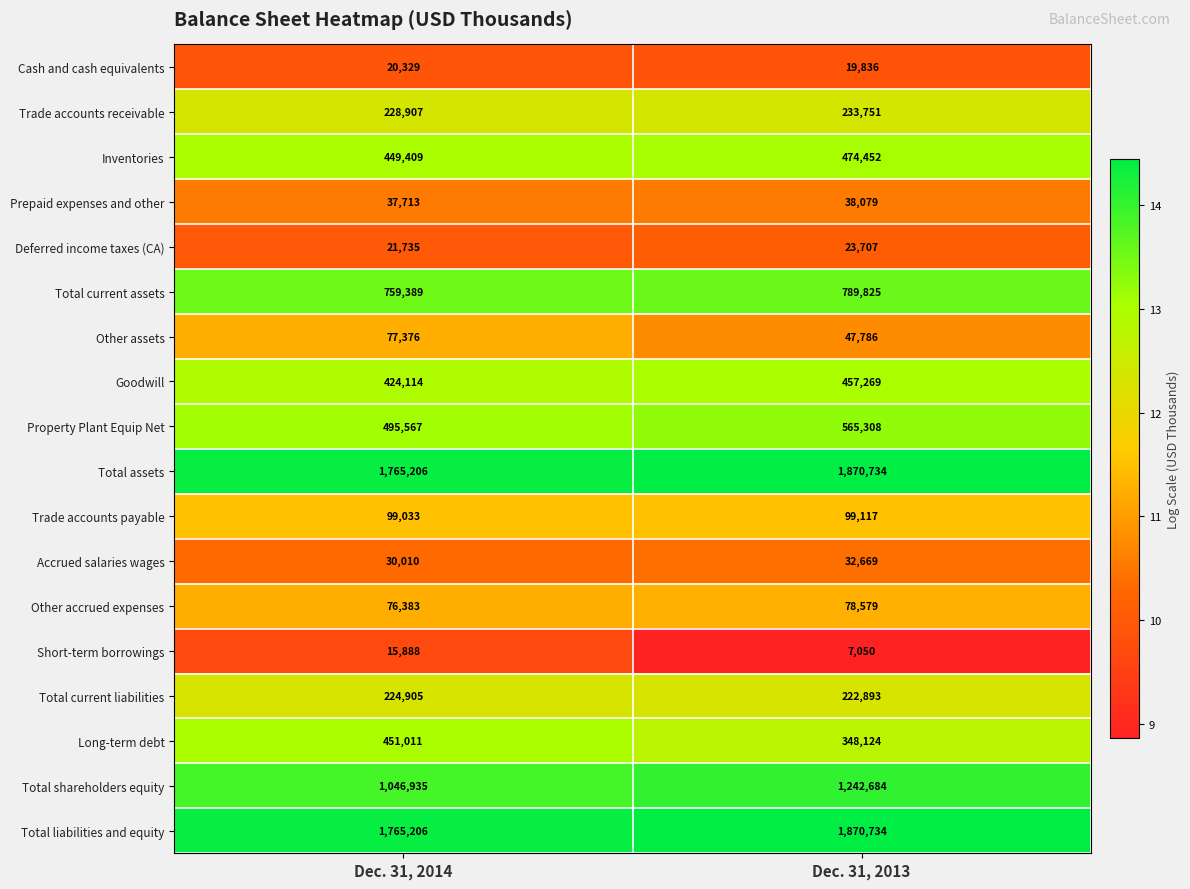

What is the sum of the Prepaid expenses and other values at Dec. 31, 2013 and Dec. 31, 2014?

75792